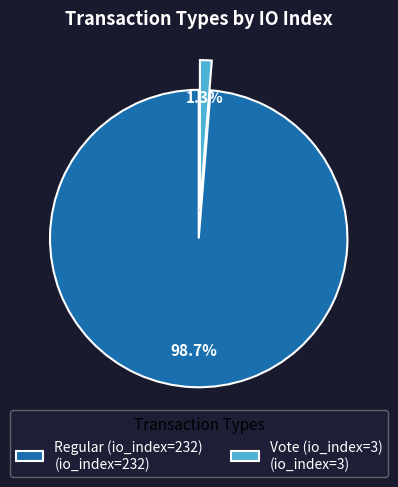

Do Vote (io_index=3) and Regular (io_index=232) together represent more than half of the pie?

Yes